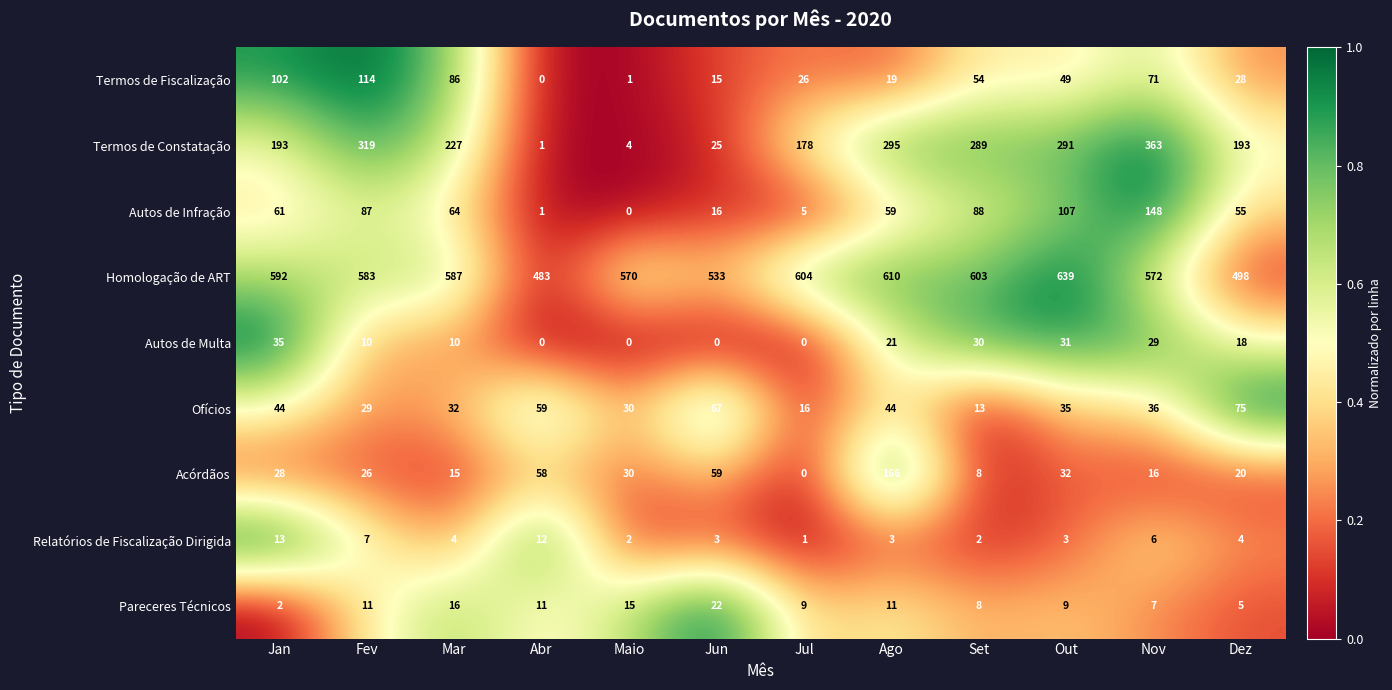

Where is Autos de Multa nearest to the value 17?

Dez